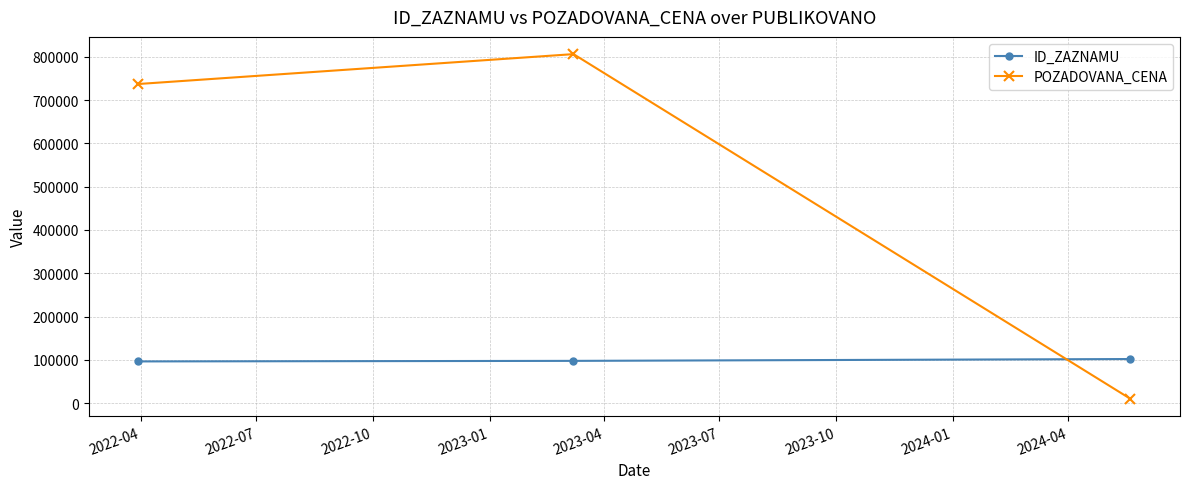

Rank the series by their average value, from highest to lowest.

POZADOVANA_CENA, ID_ZAZNAMU